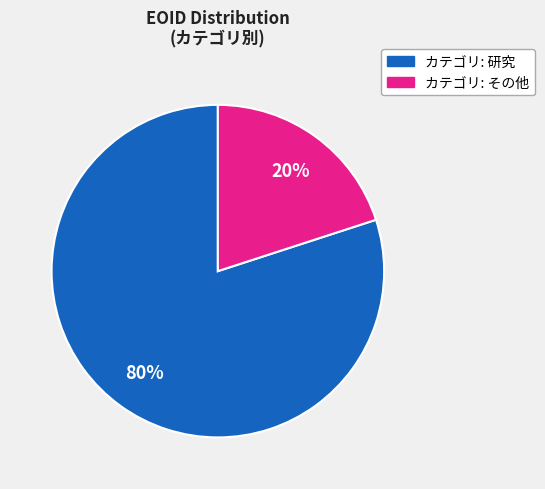

Is there a majority slice in this chart?

Yes